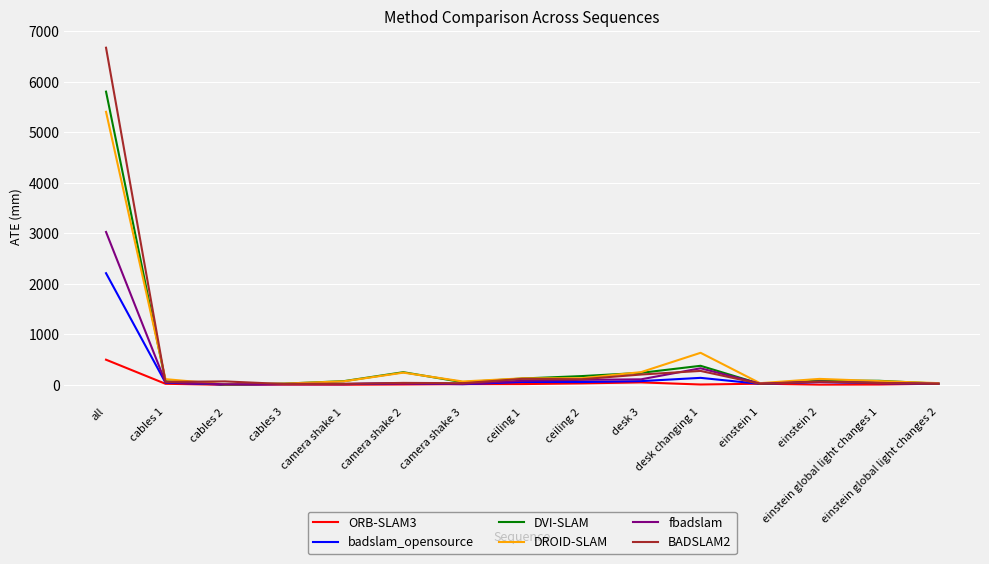

The BADSLAM2 series shows 6675.2 at all. True or false?

True